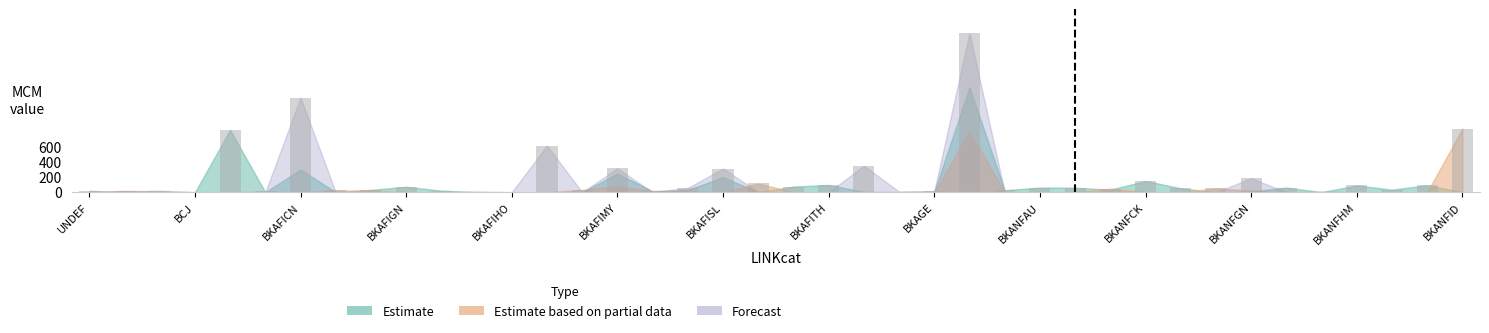

What is the greatest value displayed?

2103